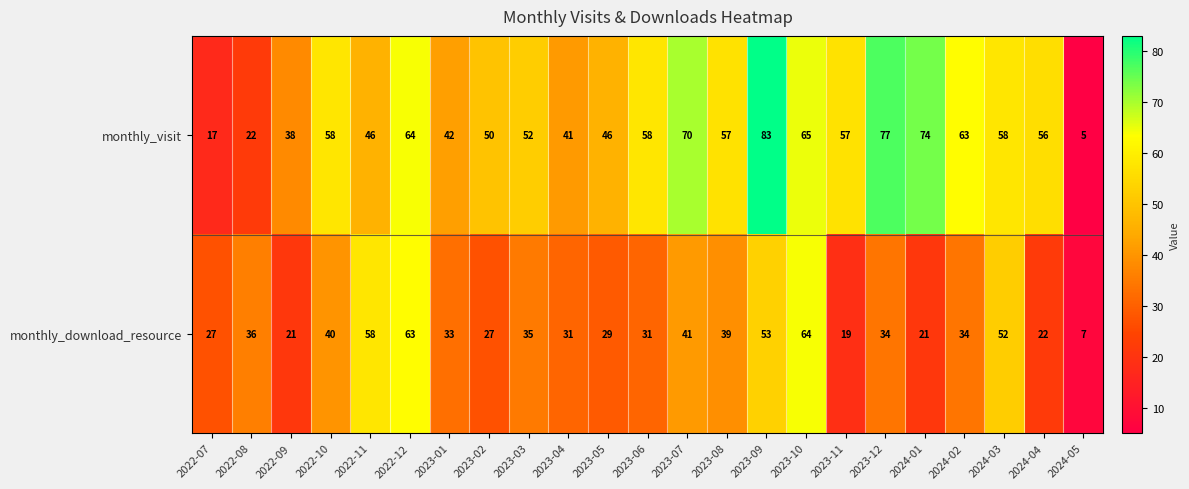

What is the difference between the maximum and minimum values in the monthly_download_resource series?

57